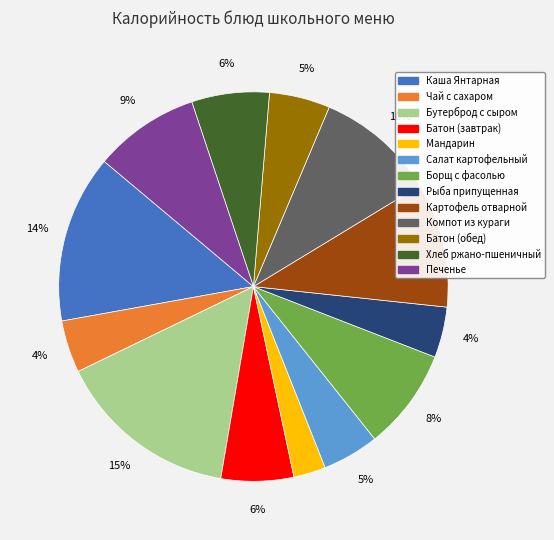

Is the sum of Рыба припущенная and Компот из кураги greater than half?

No